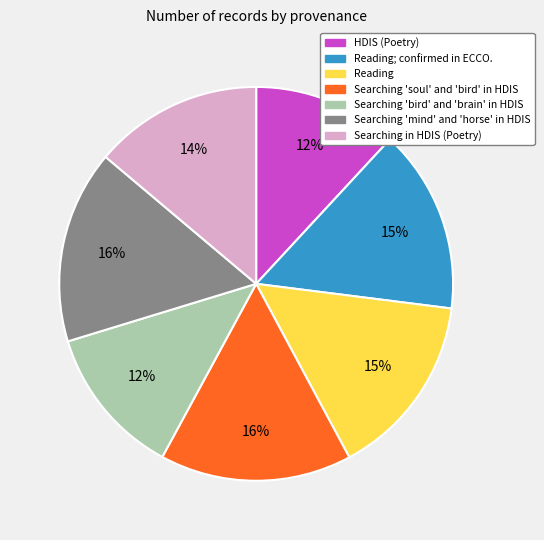

Is there any slice that represents more than half of the pie?

No